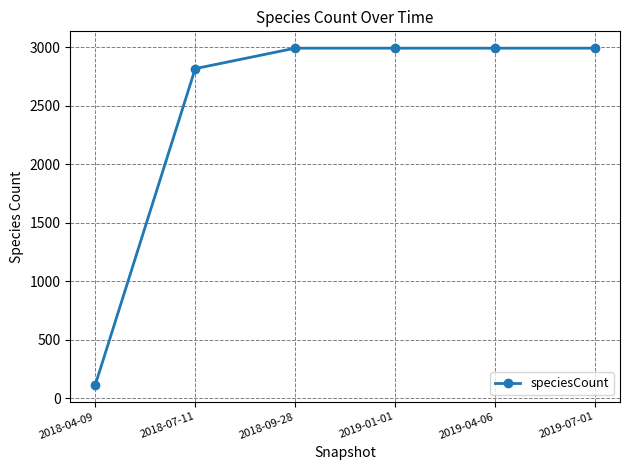

What is the label of the 5th point from the right?

2018-07-11